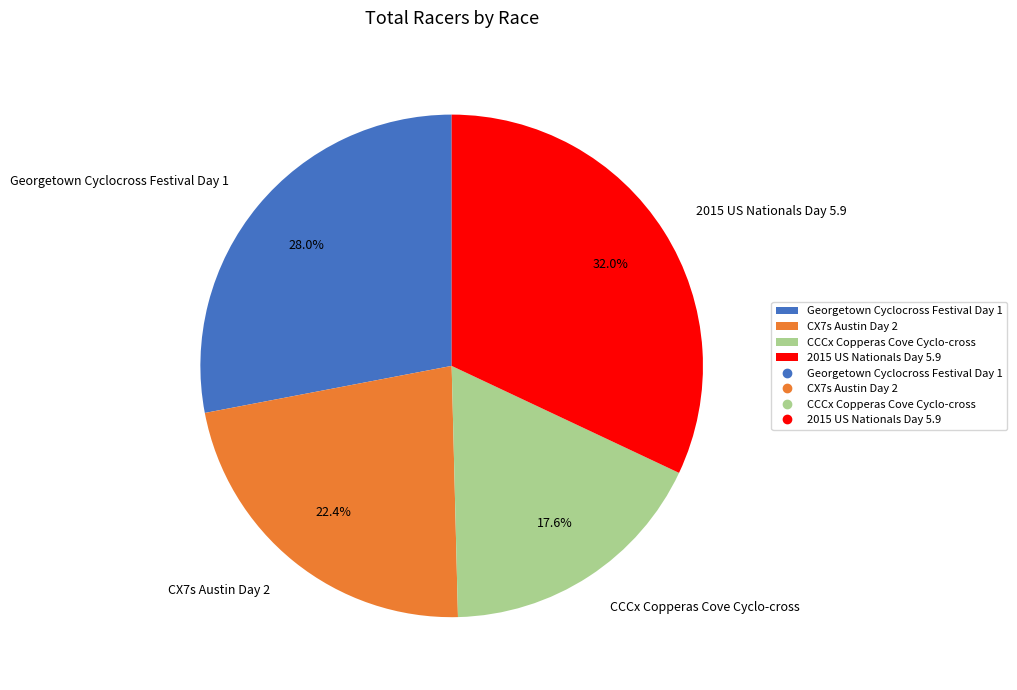

To the nearest percent, what is the difference between the largest and smallest slice percentages?

14%